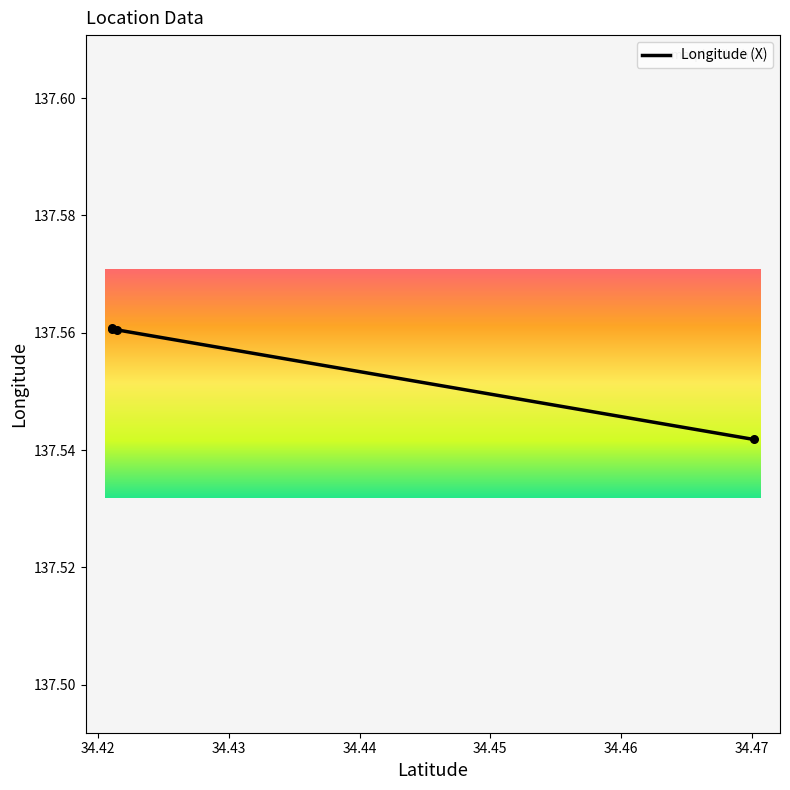

Which has a higher value, 34.47016014327355 or 34.421051714657565?

34.421051714657565